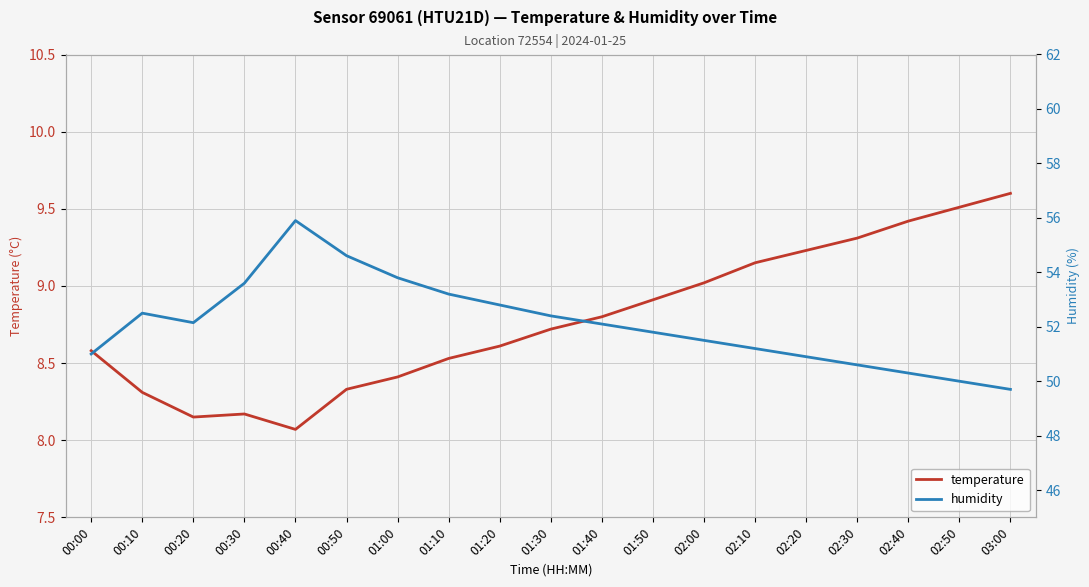

Is it true that temperature equals 9.5 at 02:50?

True